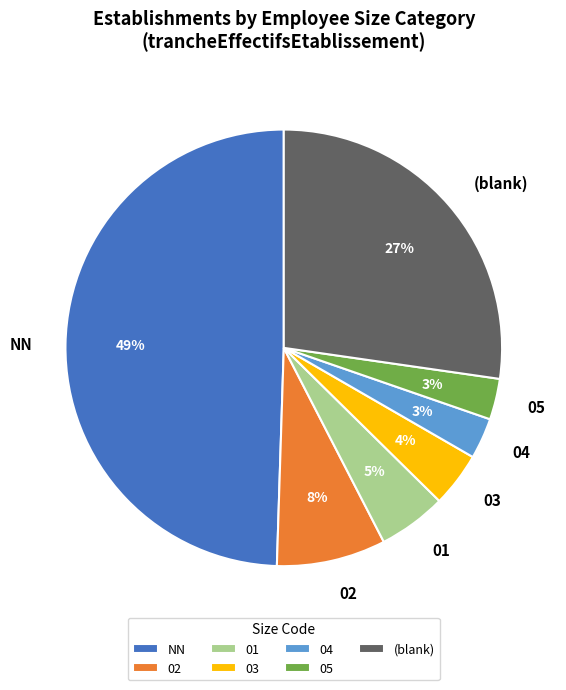

To the nearest percent, what is the difference between the largest and smallest slice percentages?

46%